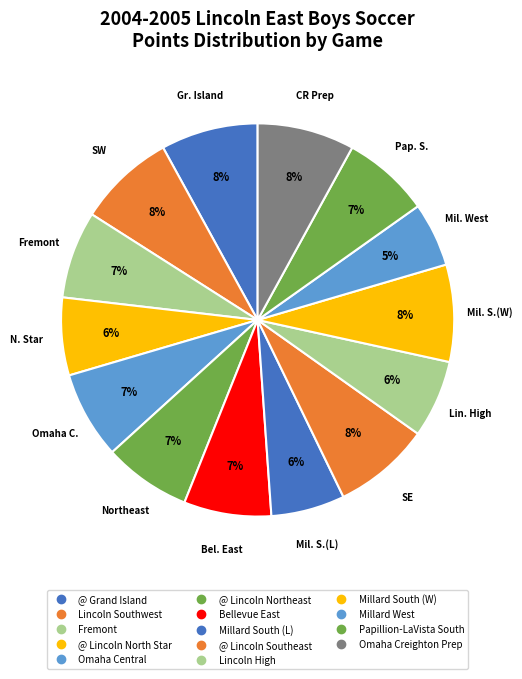

Count the number of slices in the pie.

14